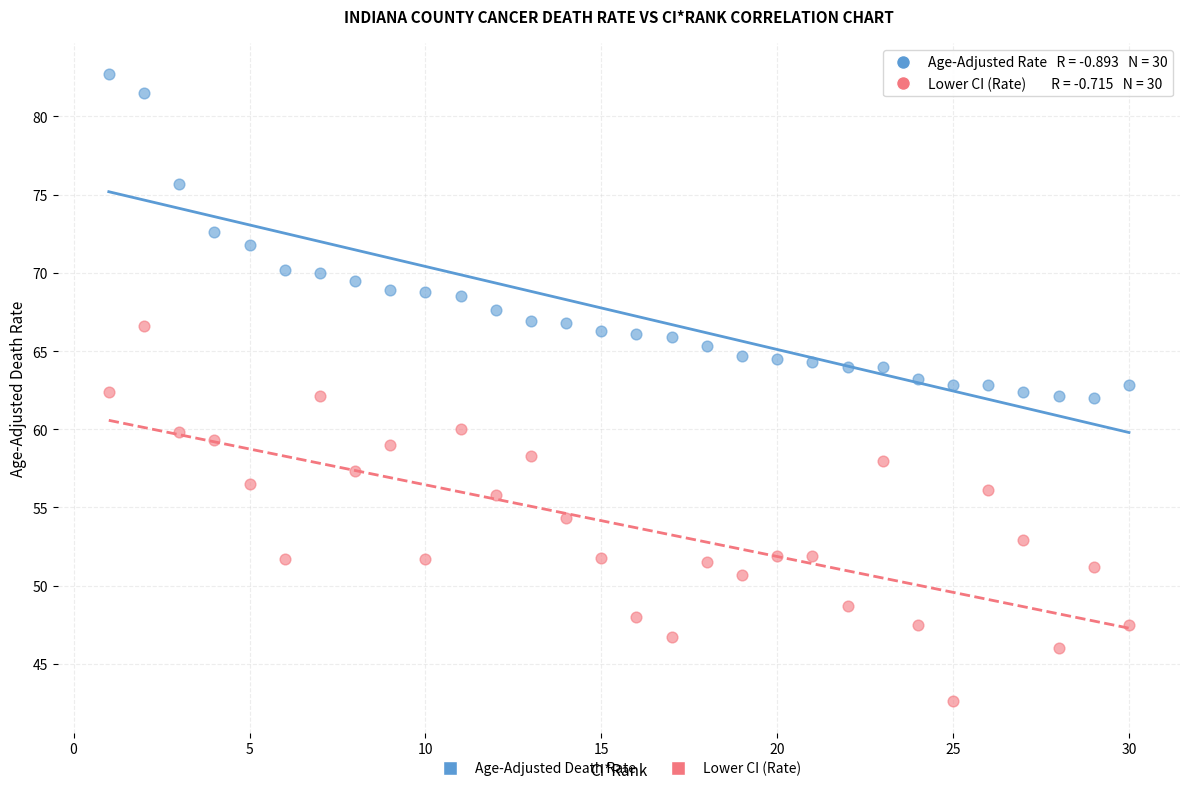

Across all data points, what is the range of X values (max minus min)?

29.0